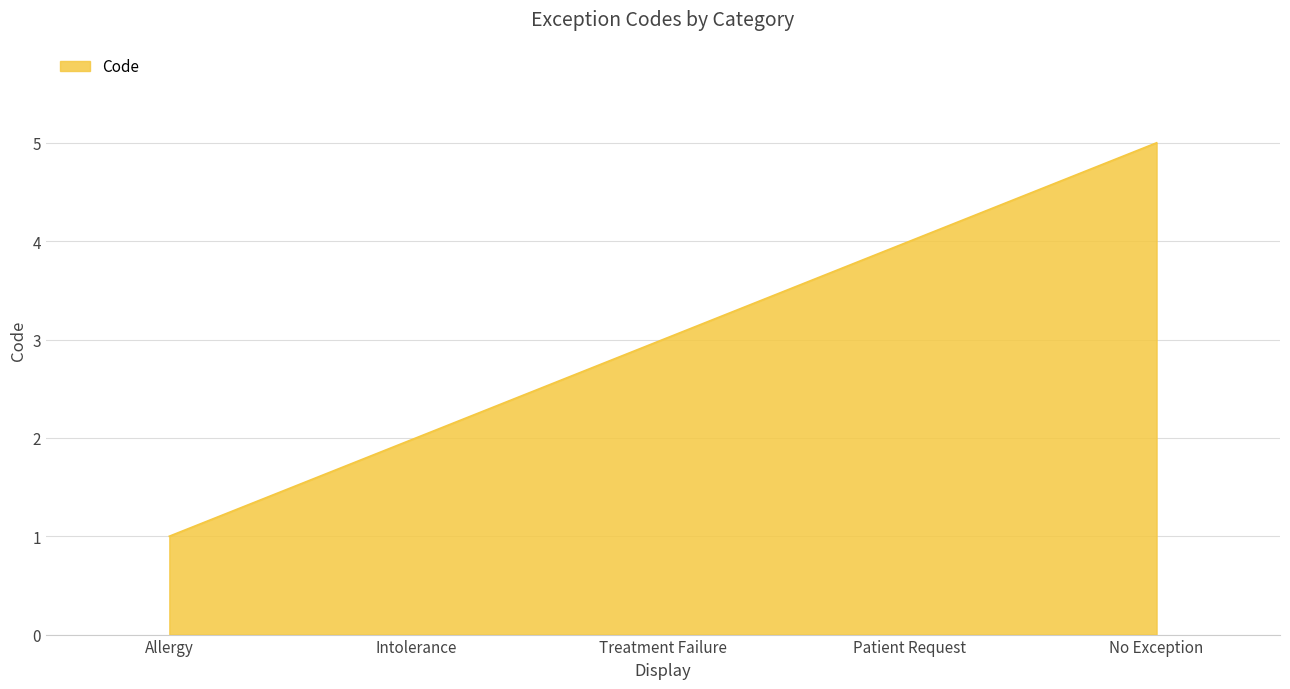

What is the change in value from Patient Request to No Exception?

+1